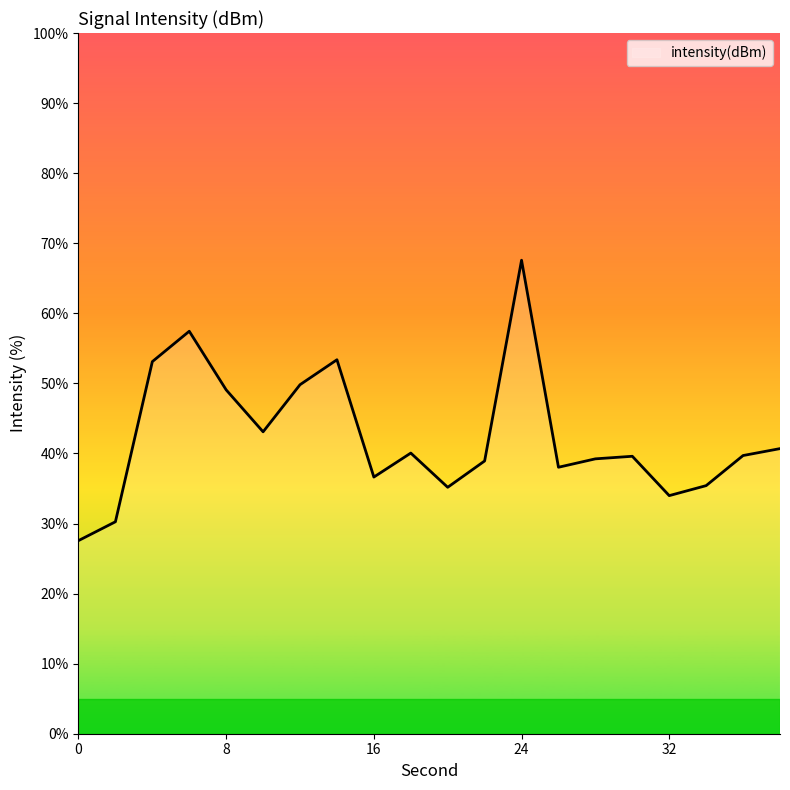

What is the difference between the maximum and minimum values?

40.0